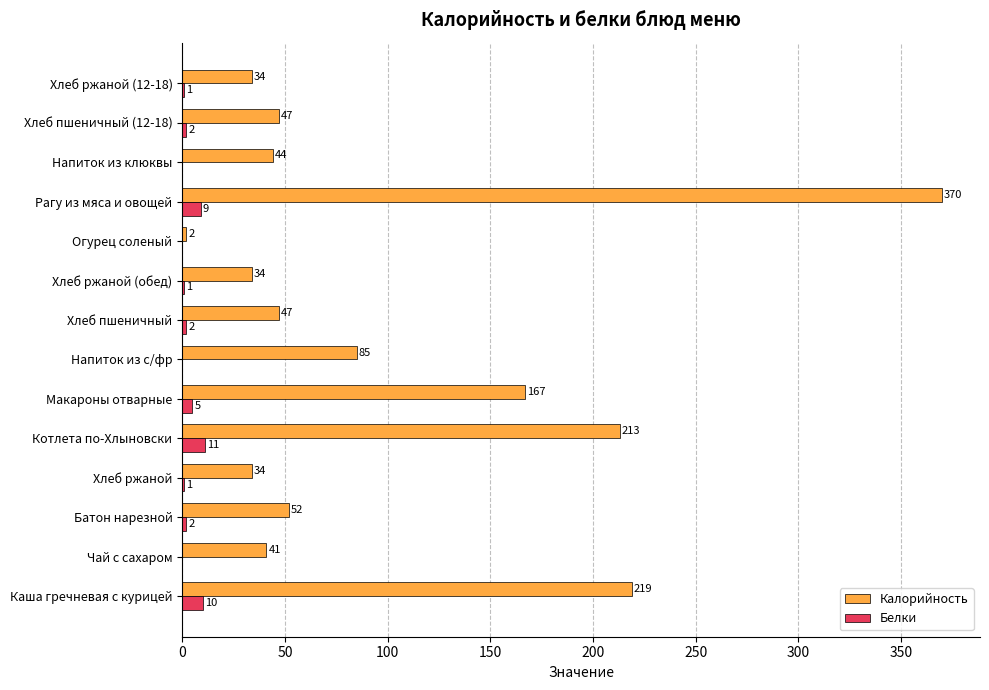

Which label corresponds to the largest value in the chart?

Рагу из мяса и овощей